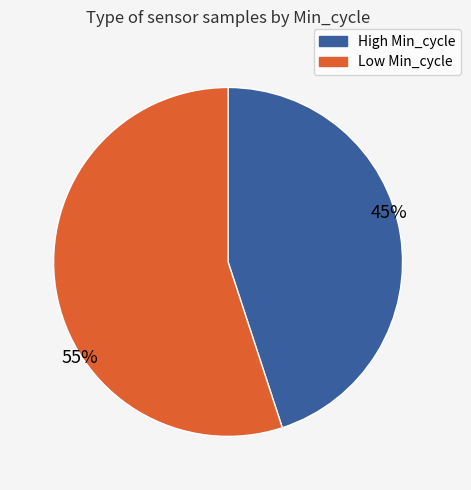

Is there any slice that represents more than half of the pie?

Yes